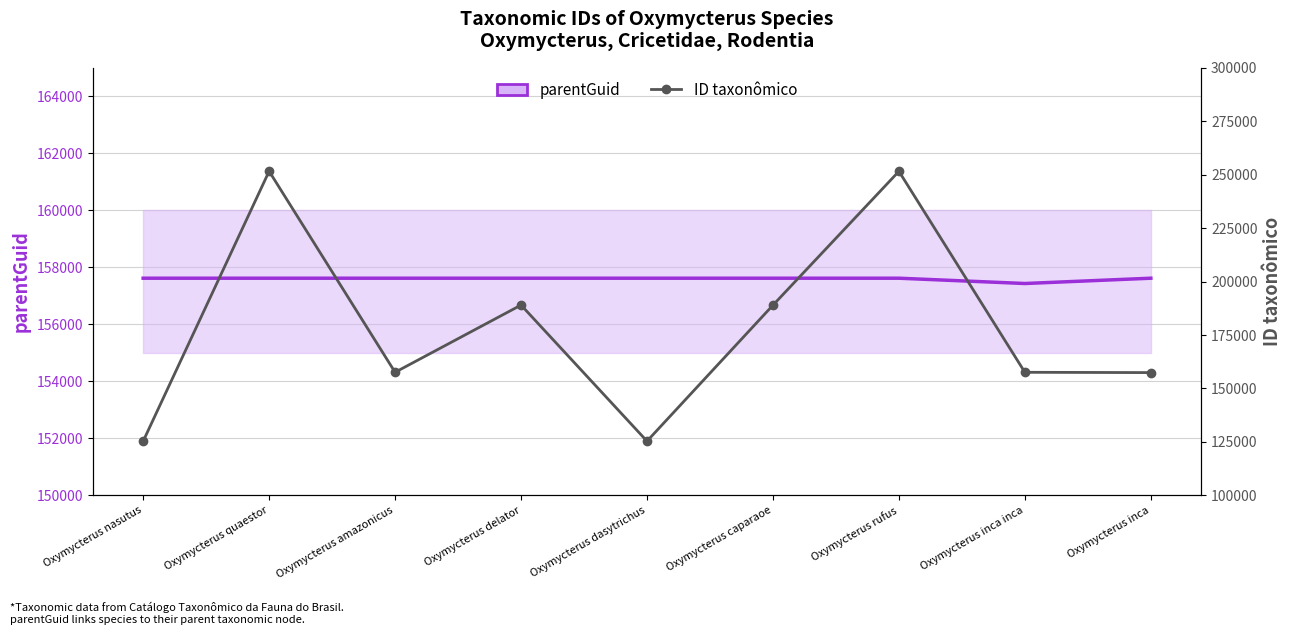

What is the label of the 1st point from the left?

Oxymycterus nasutus